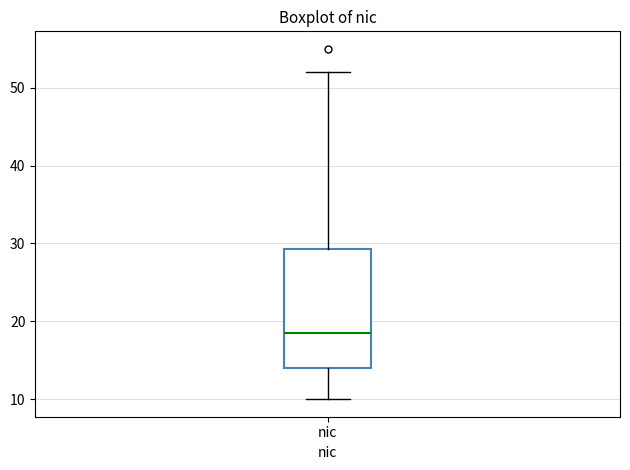

Read this box plot against the y-axis: the position of the median line, the range covered by the box, and the ends of both whiskers. The values are not printed on the chart, so give them approximately, as read against the axis.

median 19, box 14 to 29, whiskers 10 to 52